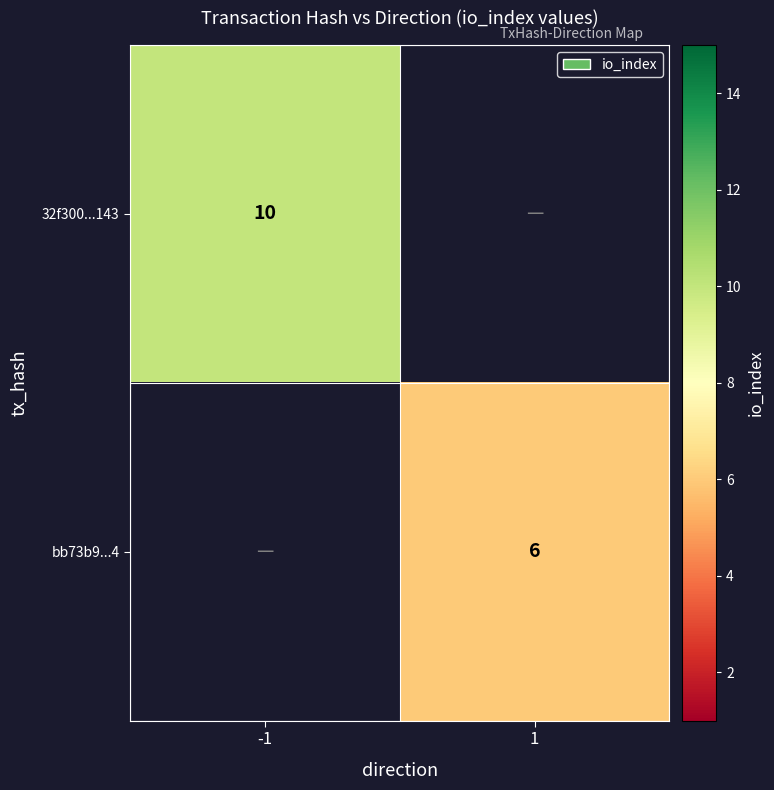

The value of 32f300...143 at -1 is 4. True or false?

False